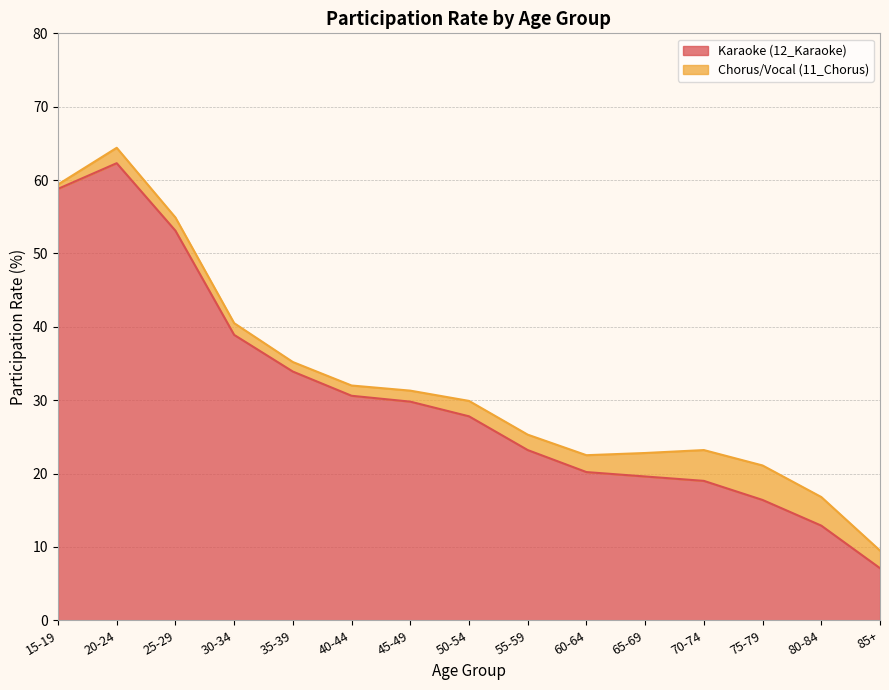

Approximately how many times larger is the value at 40-44 compared to 50-54?

1.1